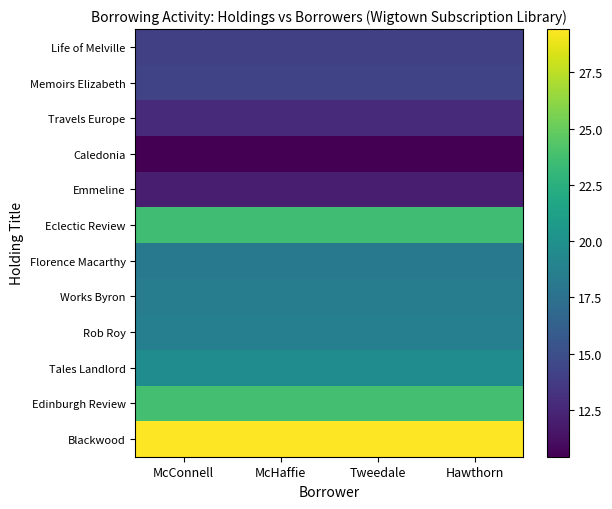

How many categories are shown in the chart?

4